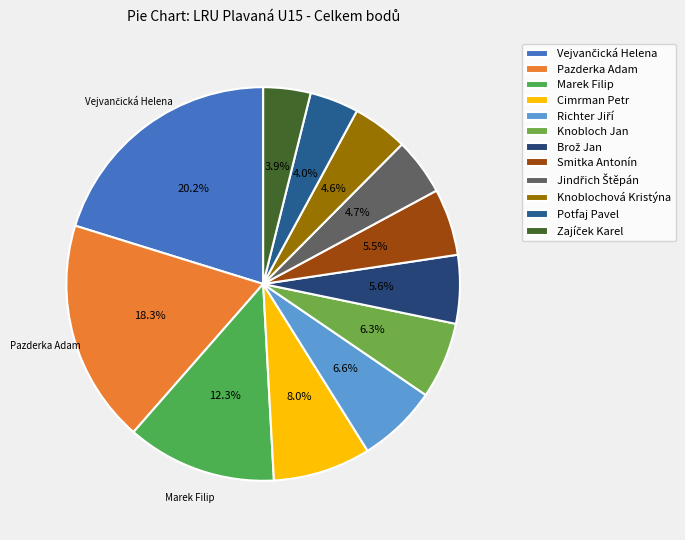

To the nearest percent, what is the difference between the largest and smallest slice percentages?

16%